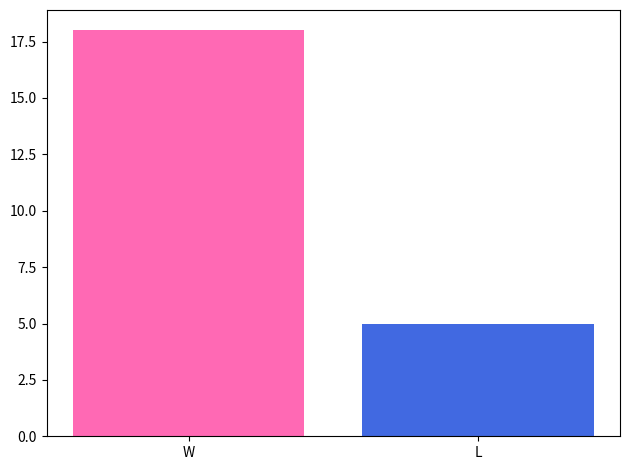

What is the change in value from W to L?

-13